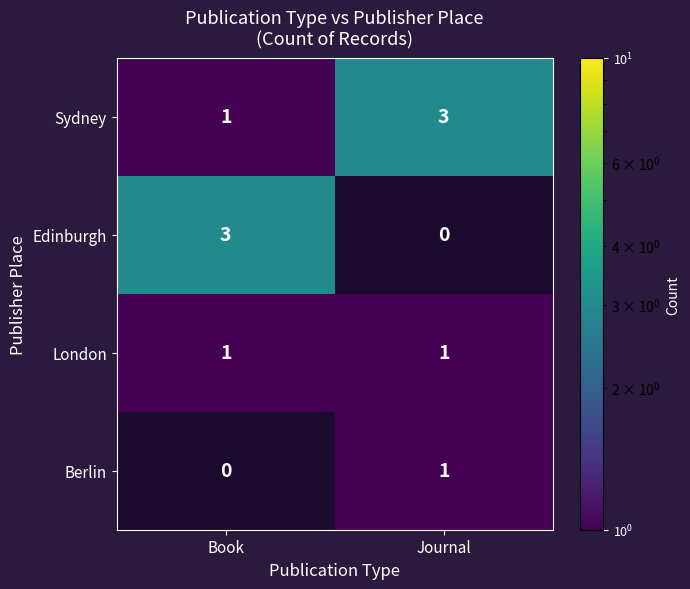

The Sydney series shows 2 at Book. True or false?

False